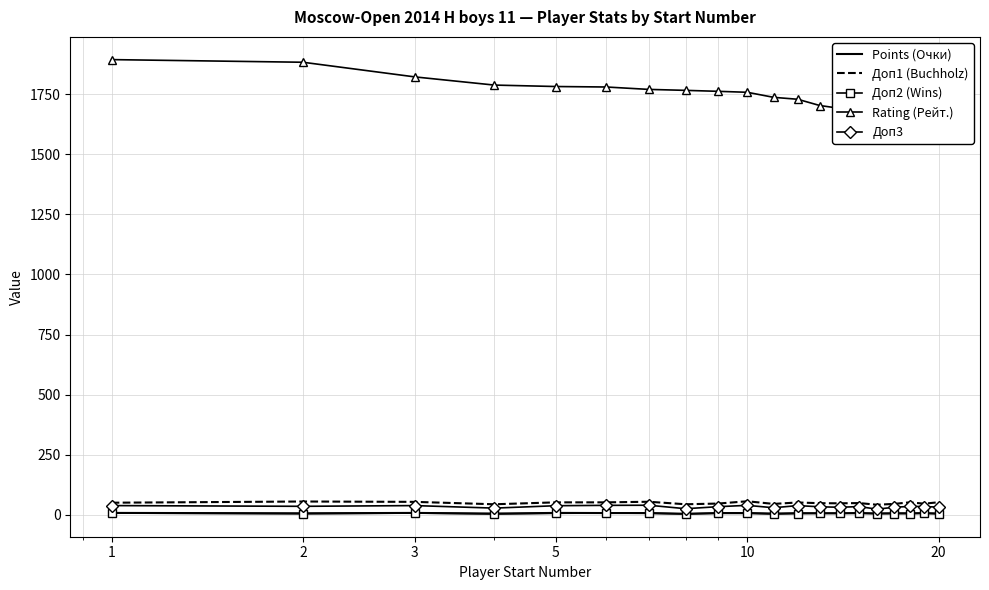

Which label corresponds to the smallest value in the chart?

5